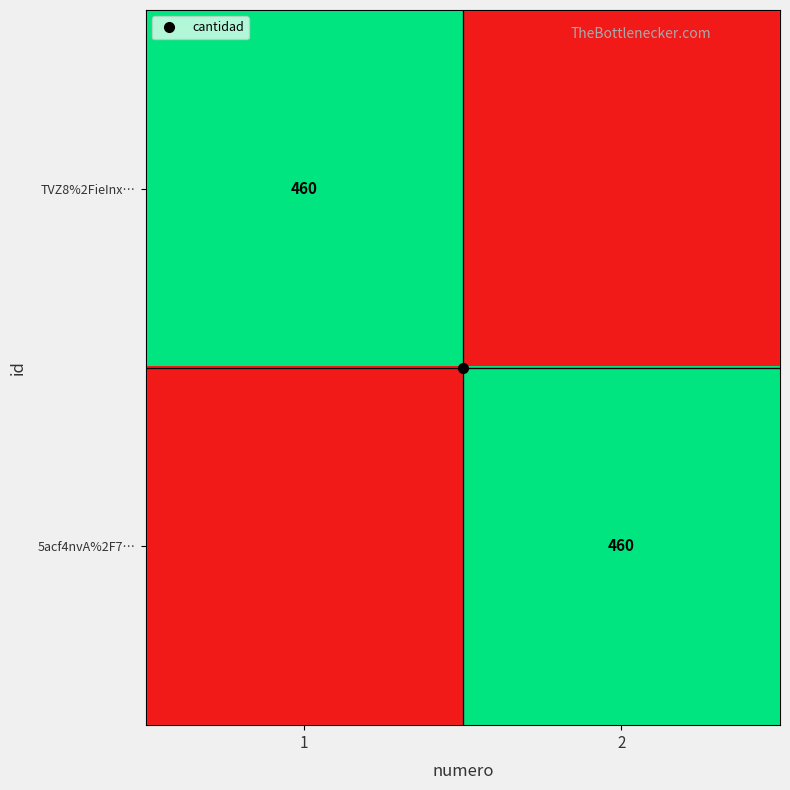

Rank the series by their maximum value, from highest to lowest.

TVZ8%2FieInx…, 5acf4nvA%2F7…